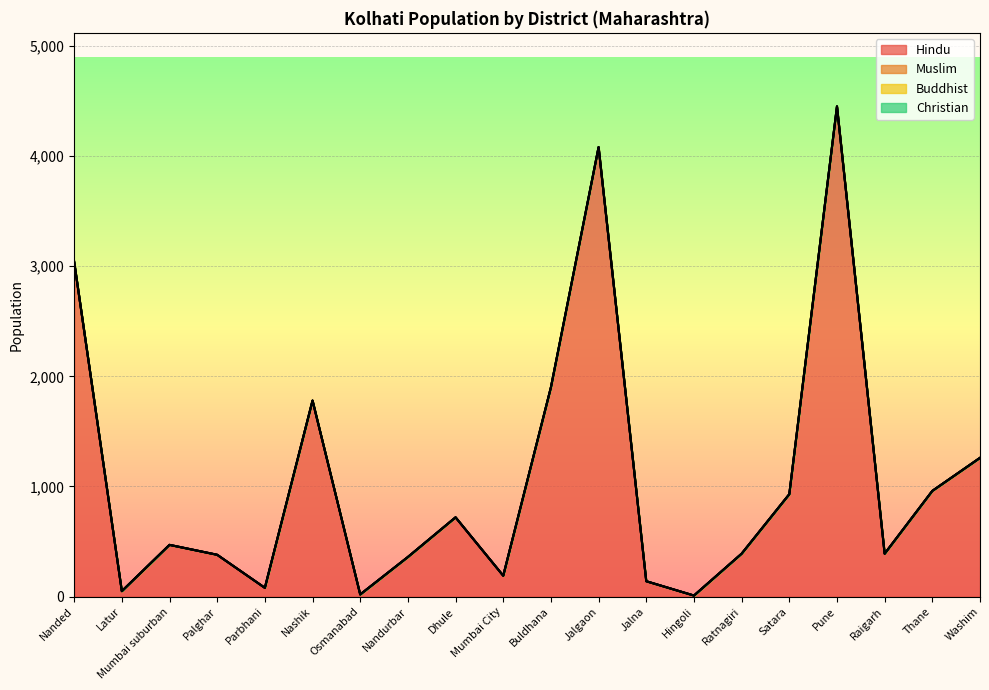

Does the chart display data point markers on the line(s)?

No